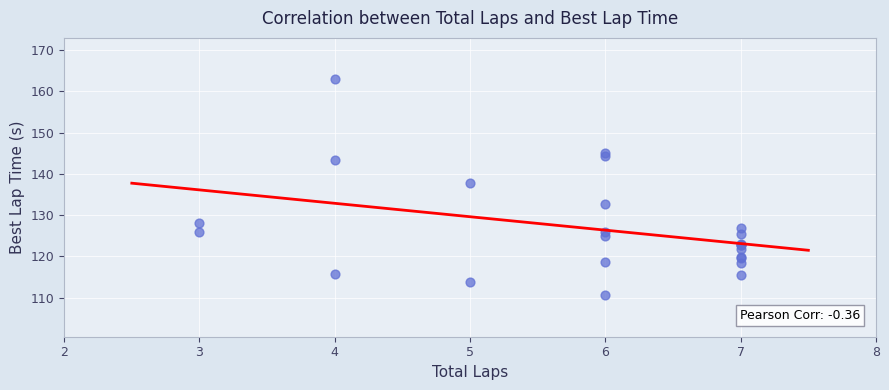

What Y value in the scatter plot is closest to 136?

137.7